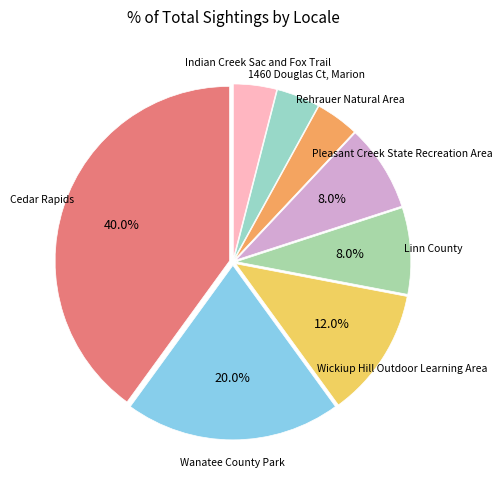

How many slices are in this pie chart?

8